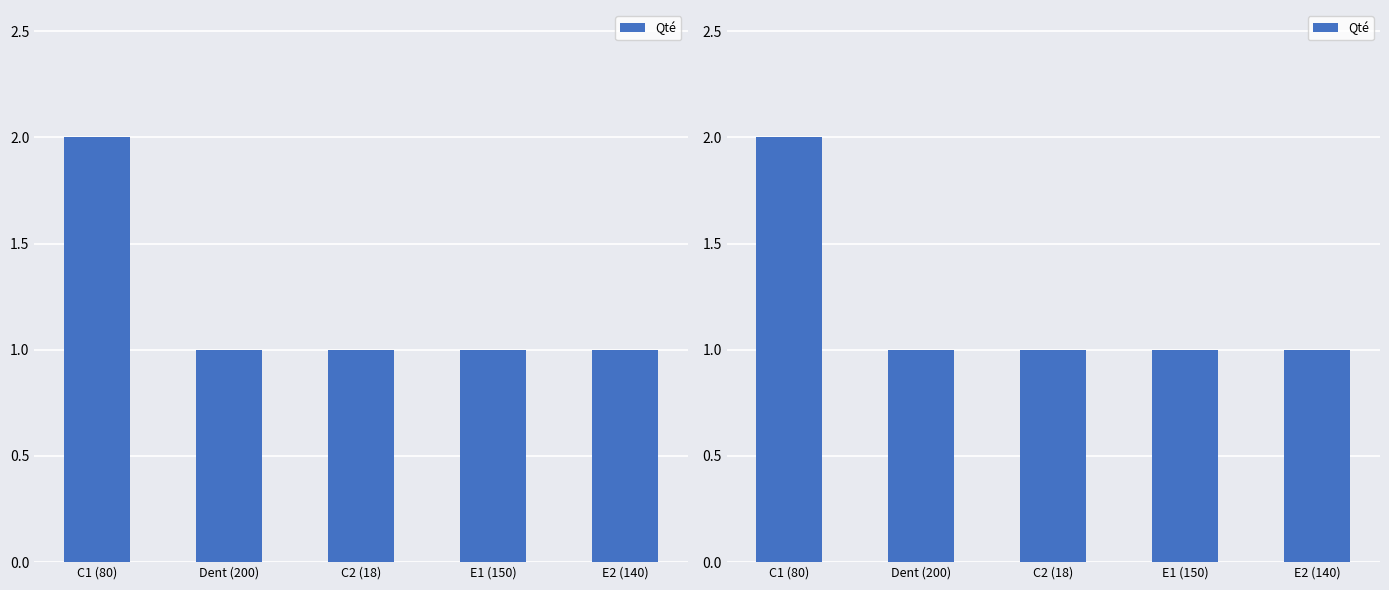

List the labels in order of value, smallest first.

Dent (200), C2 (18), E1 (150), E2 (140), C1 (80)